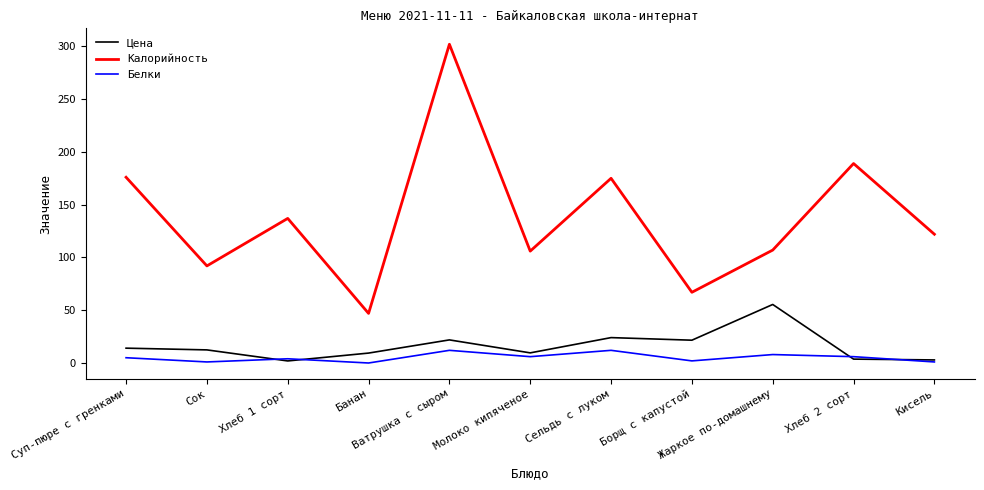

What is the average value of the Цена series?

16.1